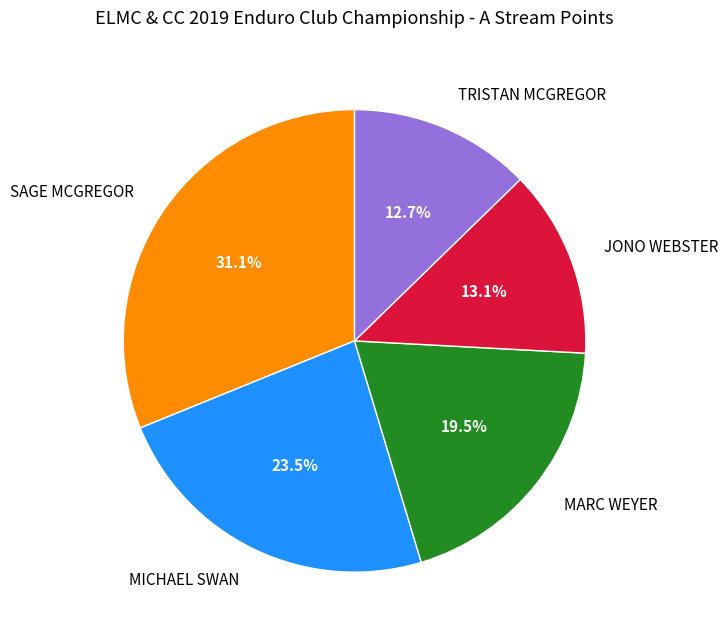

To the nearest percent, what is the difference between the SAGE MCGREGOR and JONO WEBSTER slice percentages?

18%